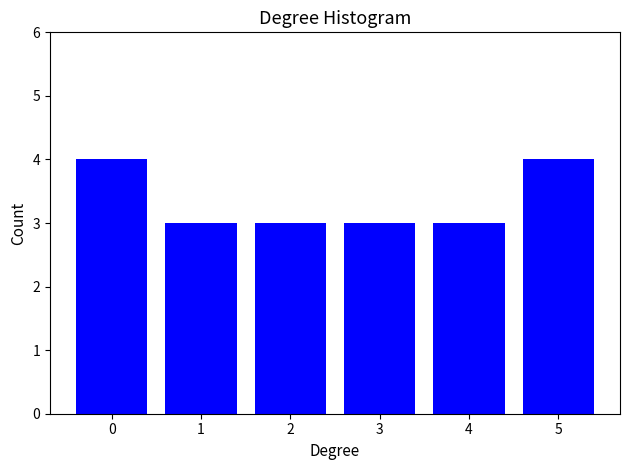

Reading left to right, transcribe all the data shown in this chart.

4	3	3	3	3	4